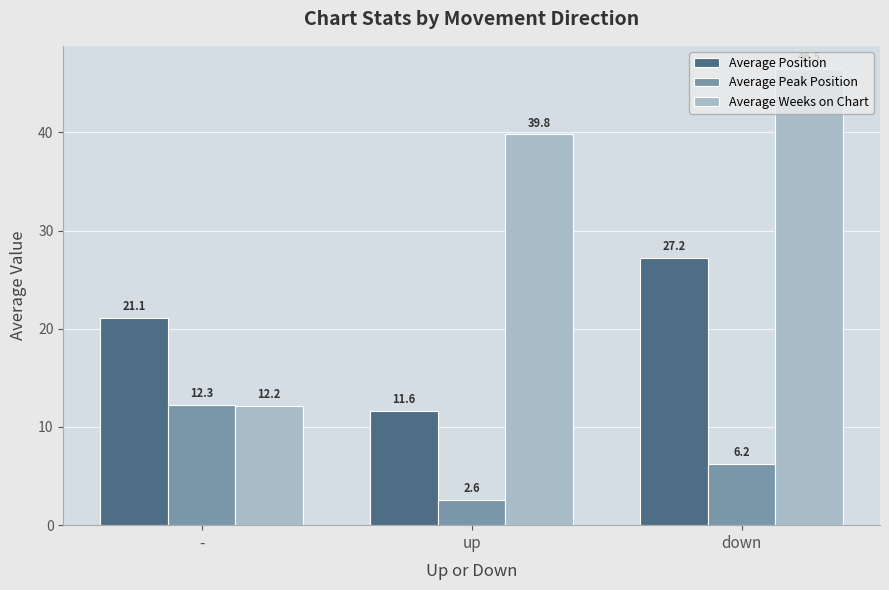

What is the average value of the Average Weeks on Chart series?

32.8